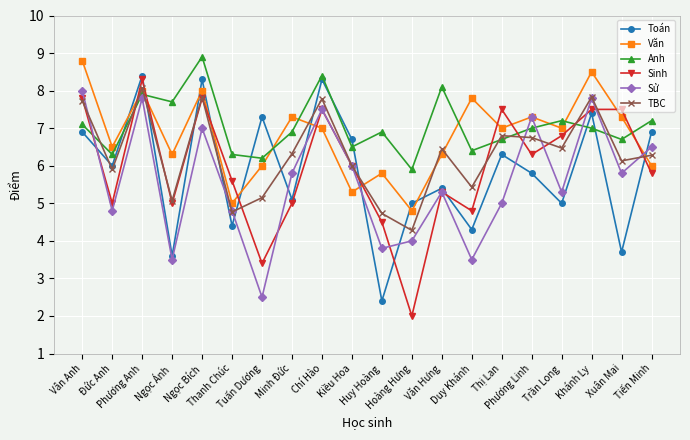

What is the value of the Văn point at the 15th from the left?

7.0